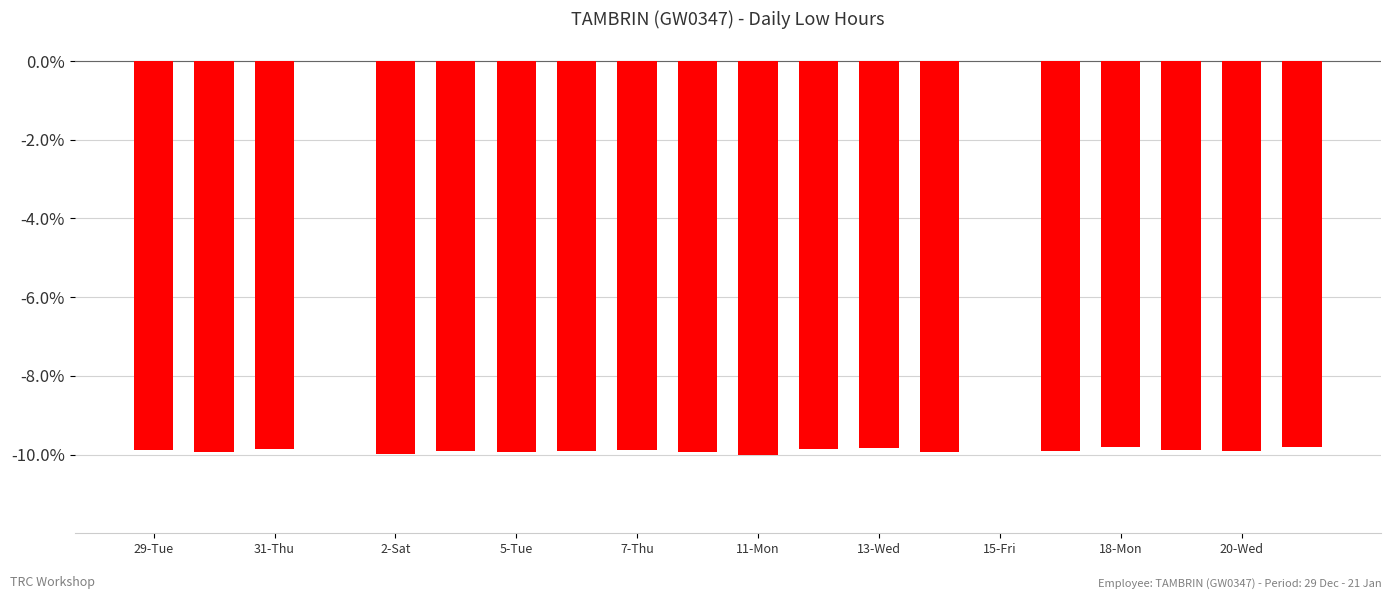

What is the sum of all values?

-178.3